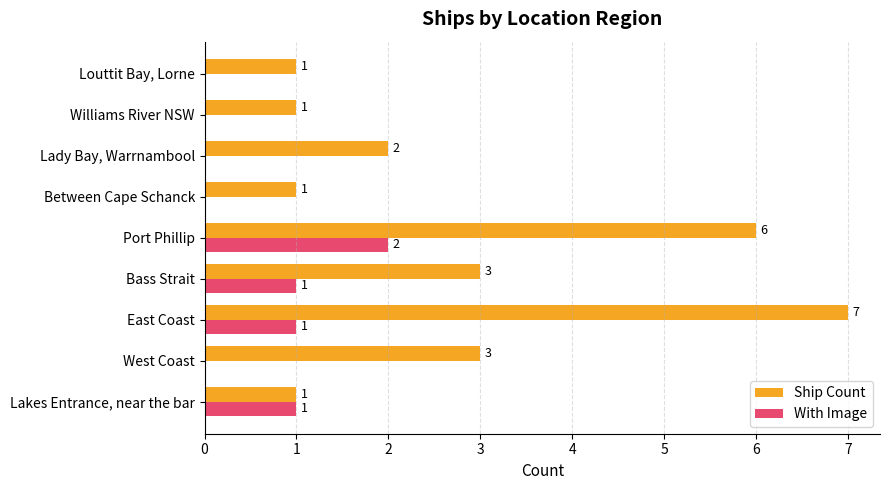

What is the sum of the Ship Count values at Lakes Entrance, near the bar and Port Phillip?

7